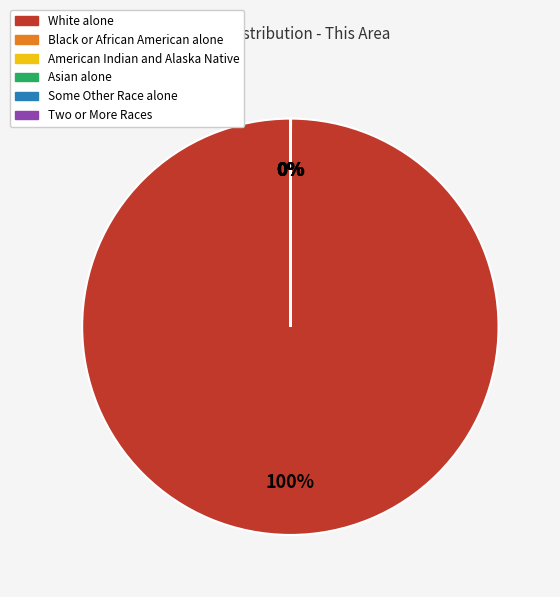

Which category has the biggest portion of the pie?

White alone